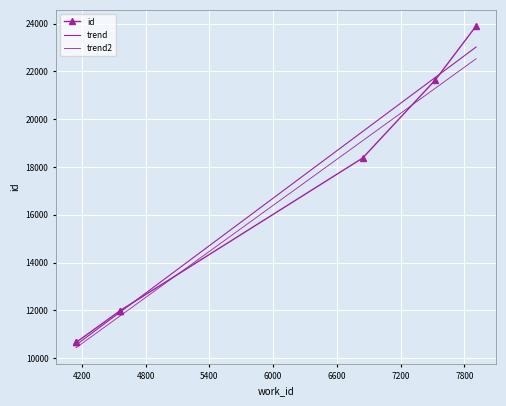

What is the difference between the maximum and minimum values?

13236